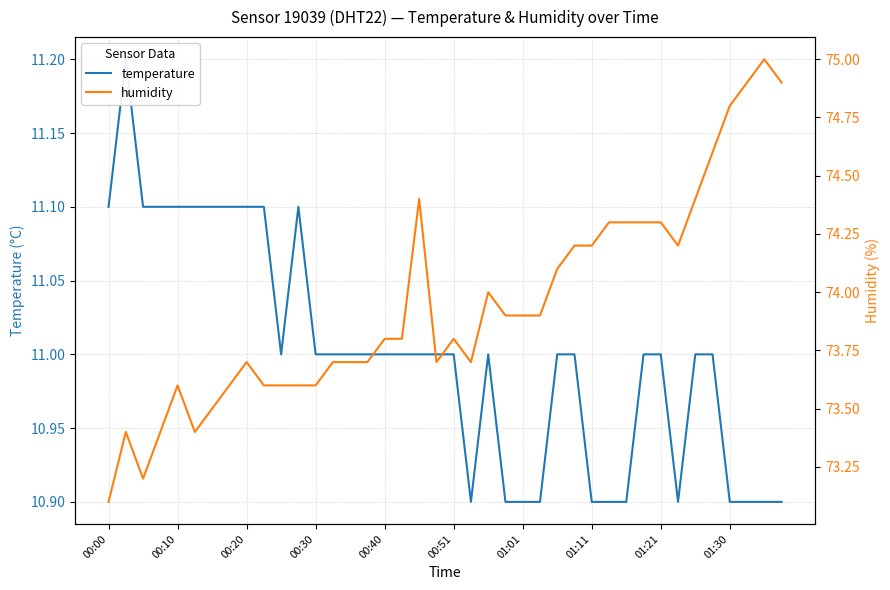

What is the value of the temperature point at the 18th from the left?

11.0